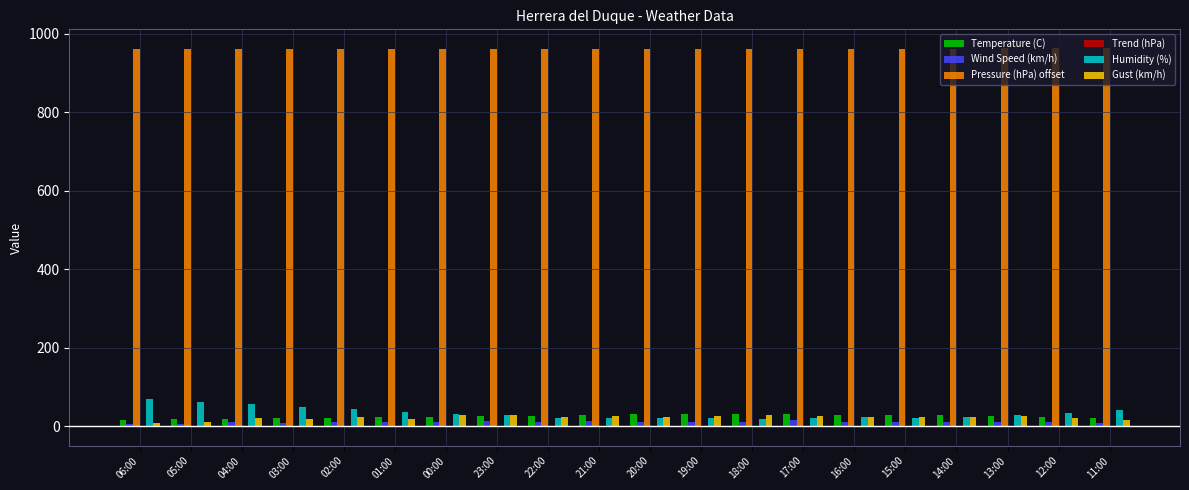

Is it true that Pressure (hPa) offset equals 286.9 at 18:00?

False